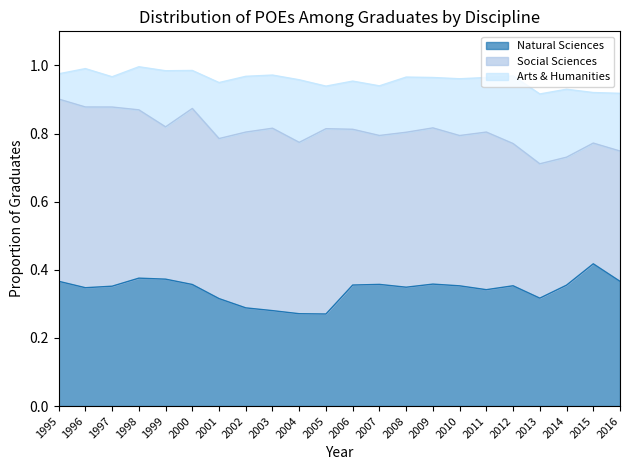

What is the difference between the maximum and second lowest values in the Social Sciences series?

0.2